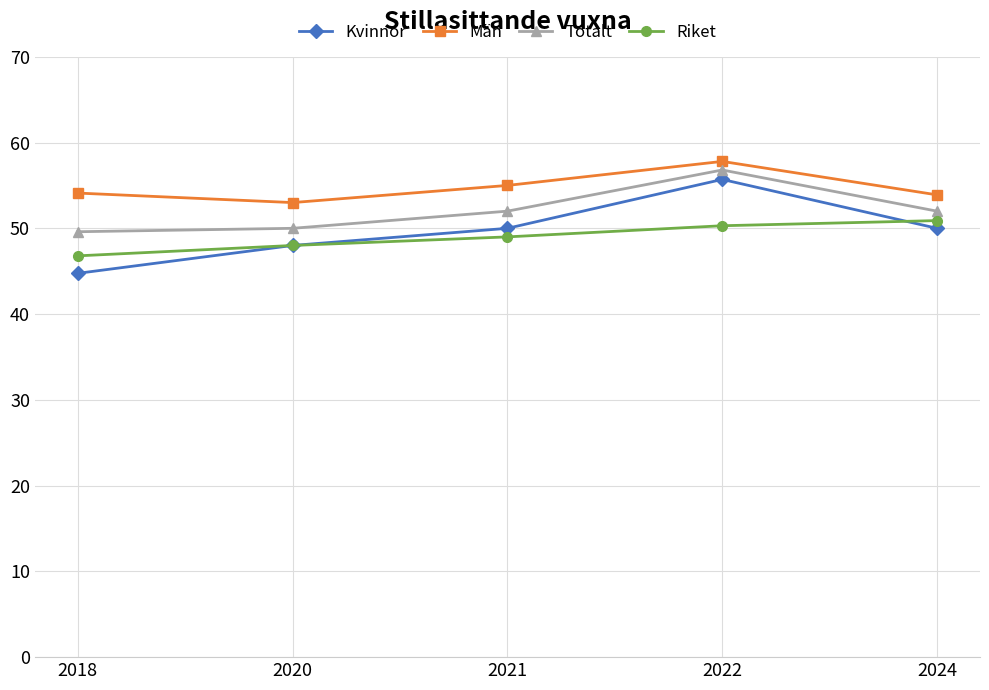

The Kvinnor series shows 81.1 at 2022. True or false?

False